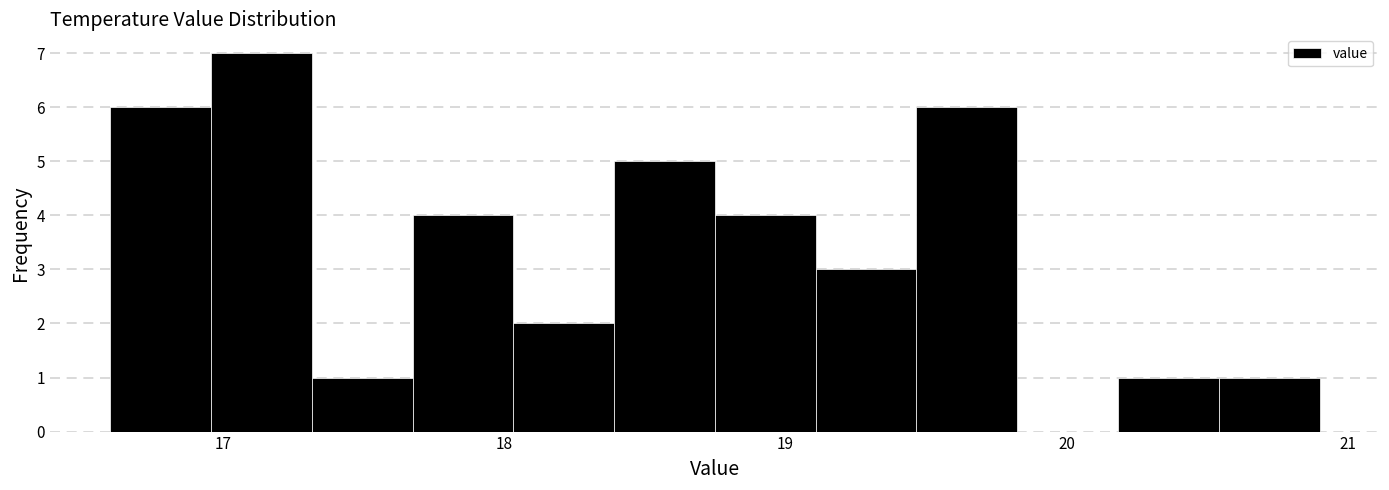

Read against the x-axis, roughly where is the centre of the tallest bar?

17.1